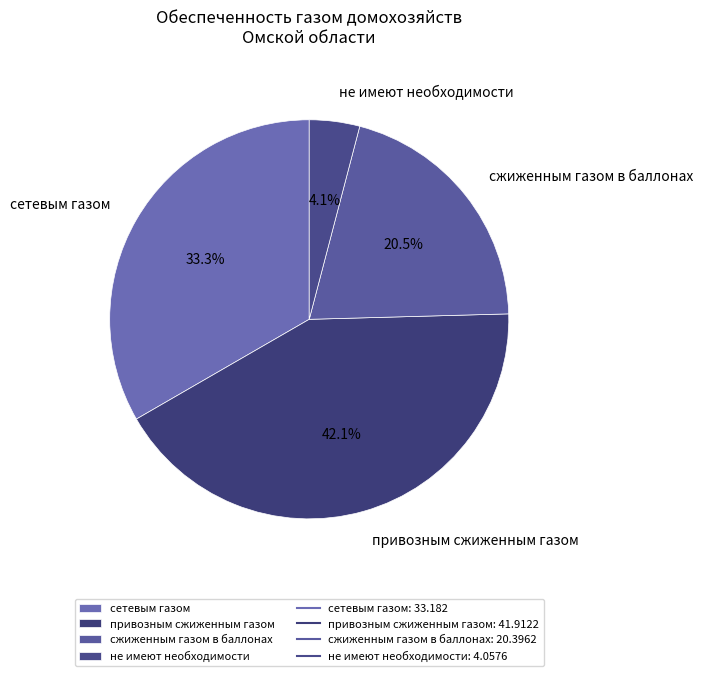

To the nearest percent, what is the average slice percentage?

25%